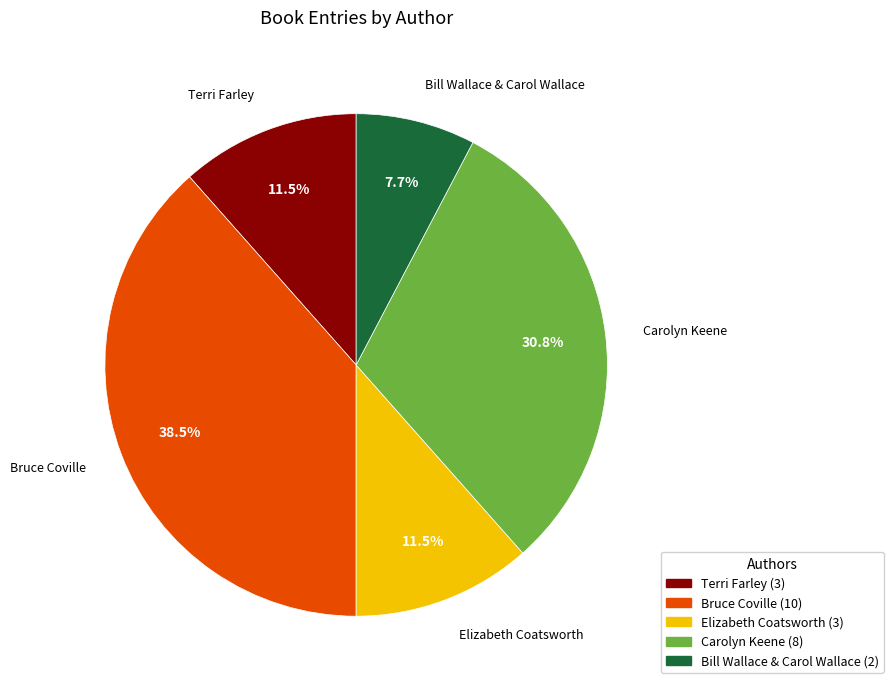

Is there a majority slice in this chart?

No